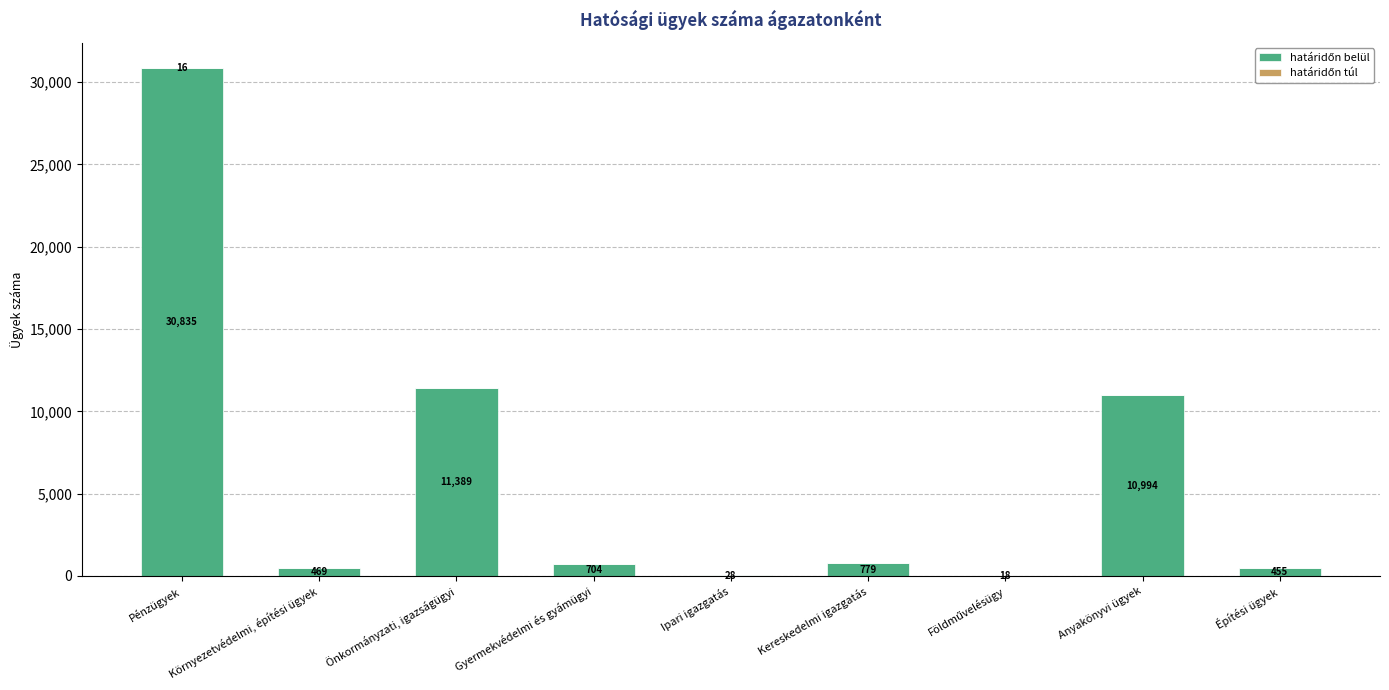

At which category is the sum across all series the highest?

Pénzügyek